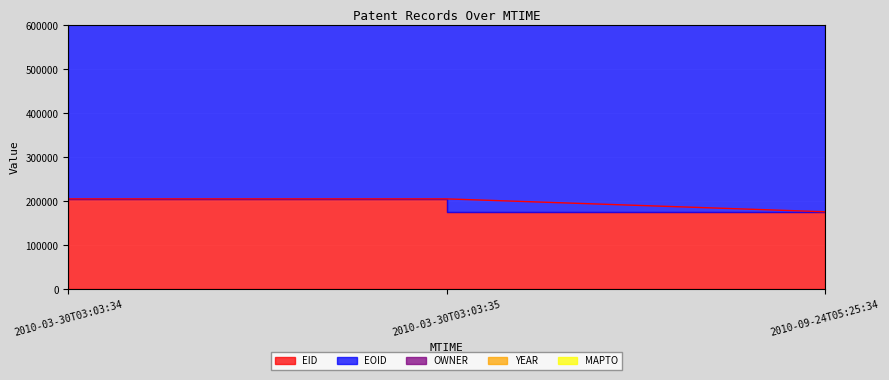

True or false: EOID has a value of 708309 at 2010-09-24T05:25:34.

True